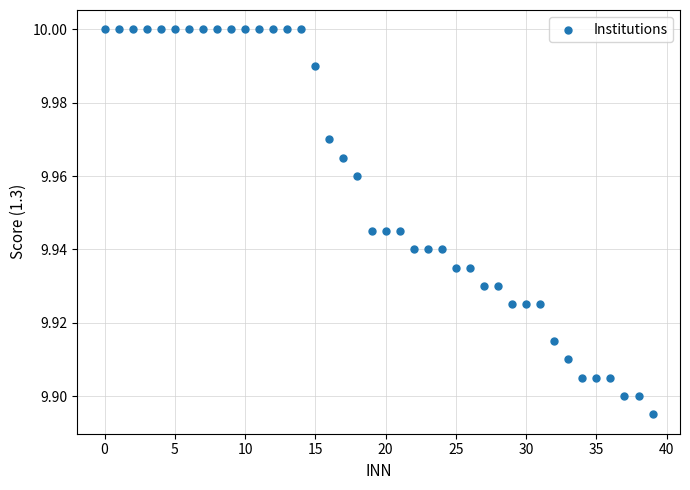

Count the number of points in this scatter plot.

40